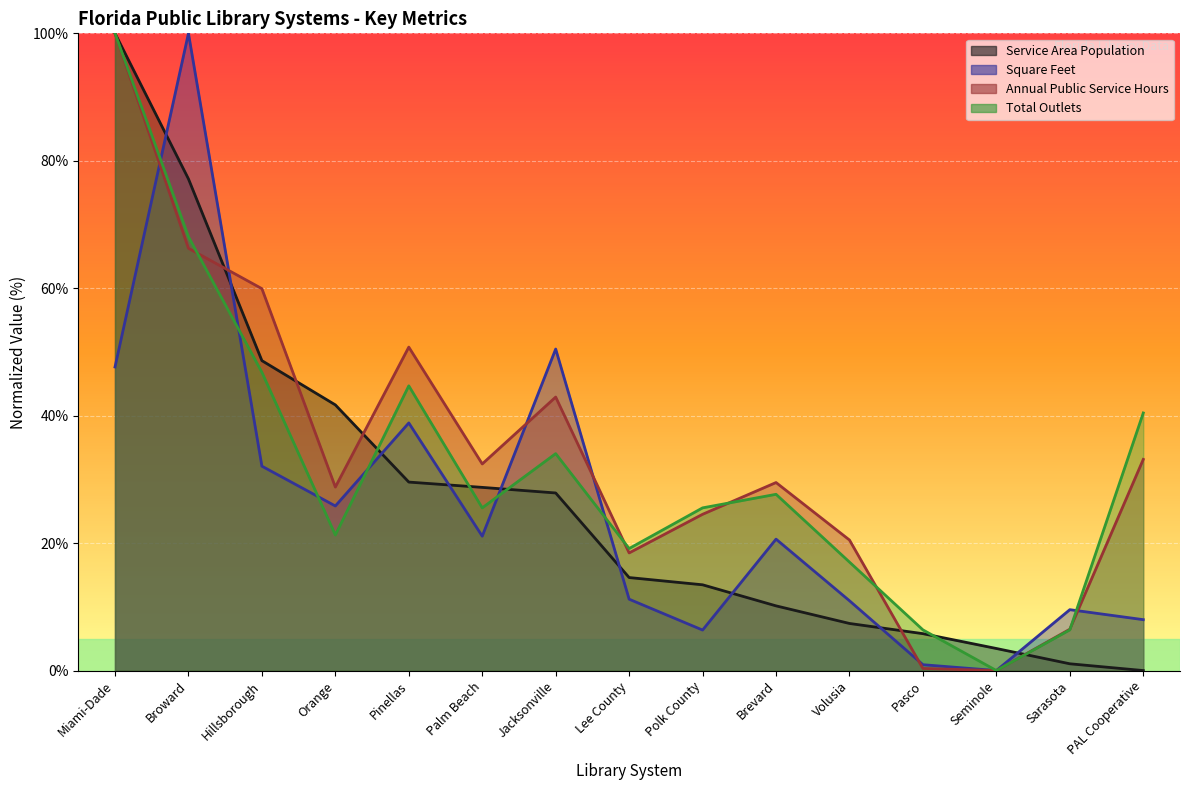

Where does the Total Outlets series first go above 25?

Miami-Dade